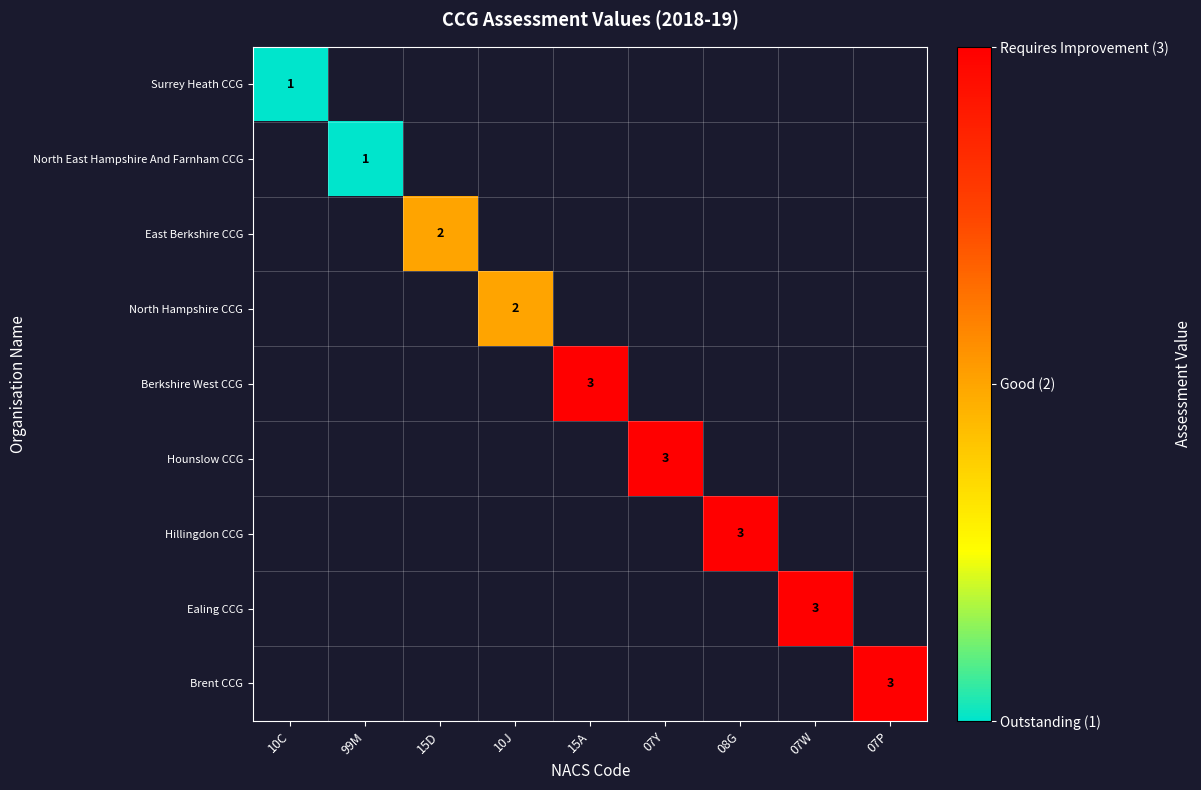

What is the greatest value displayed?

3.0